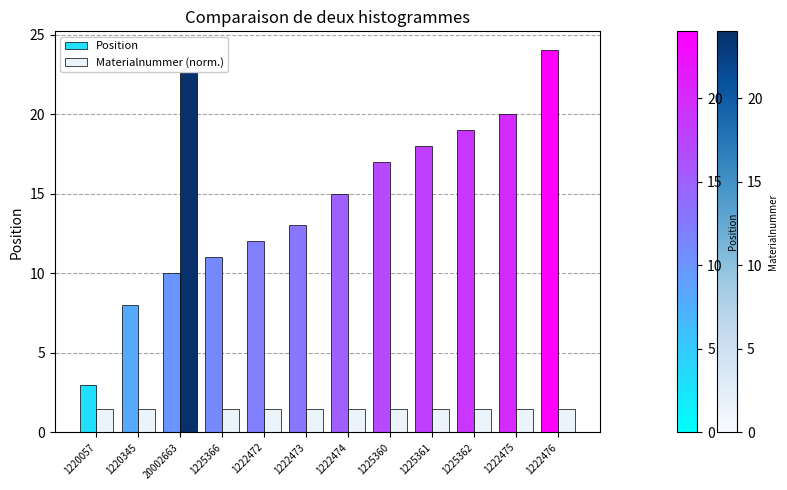

What is the average value of the Materialnummer (norm.) series?

3.3